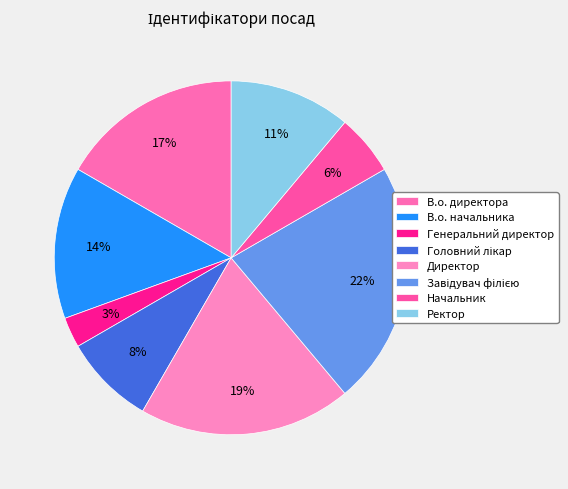

Is the sum of Головний лікар and В.о. начальника greater than half?

No